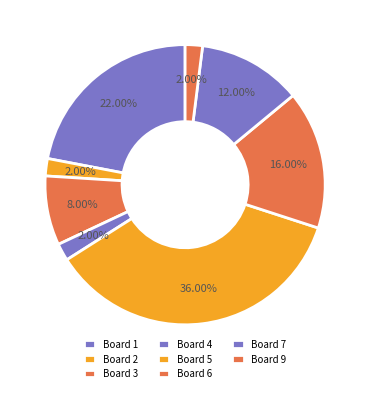

True or false: Board 2 accounts for 2% of the total.

True